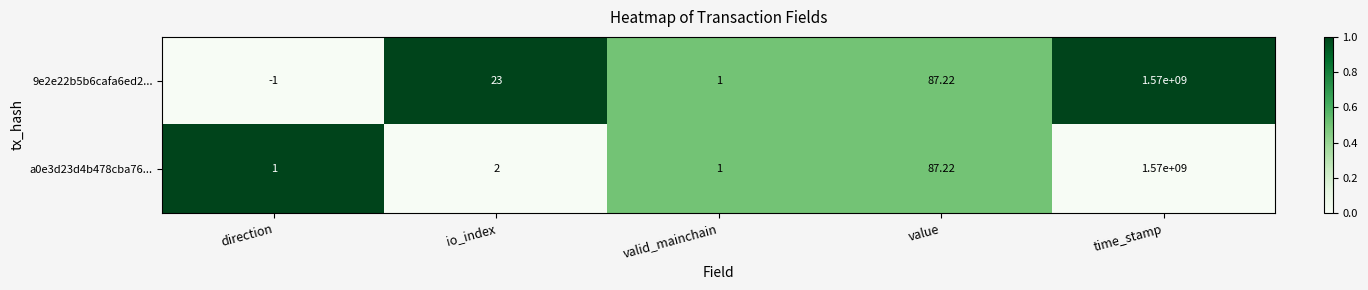

At which label does 9e2e22b5b6cafa6ed2... reach its minimum?

direction